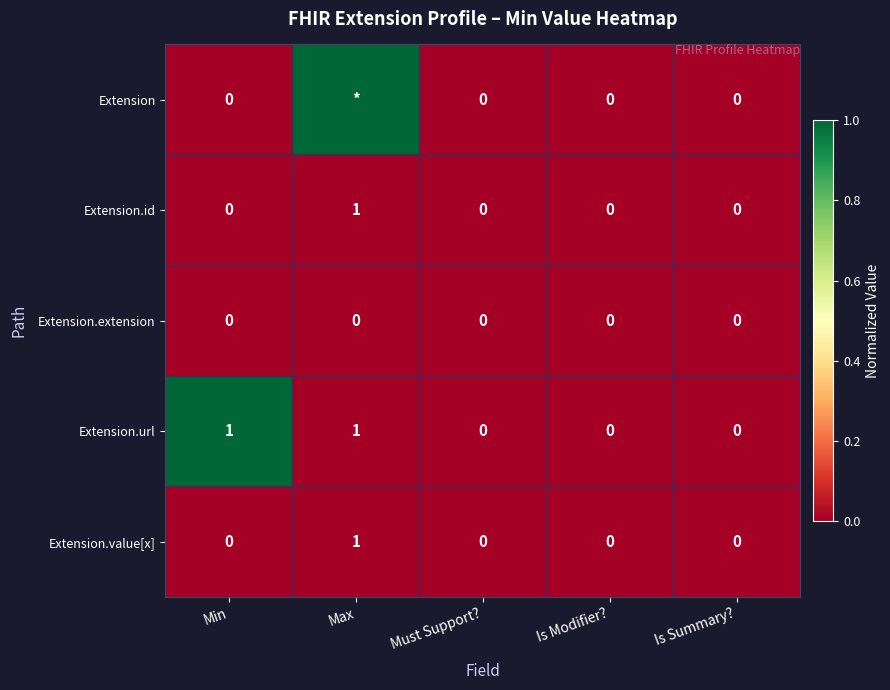

What is the maximum value shown in the chart?

1.0